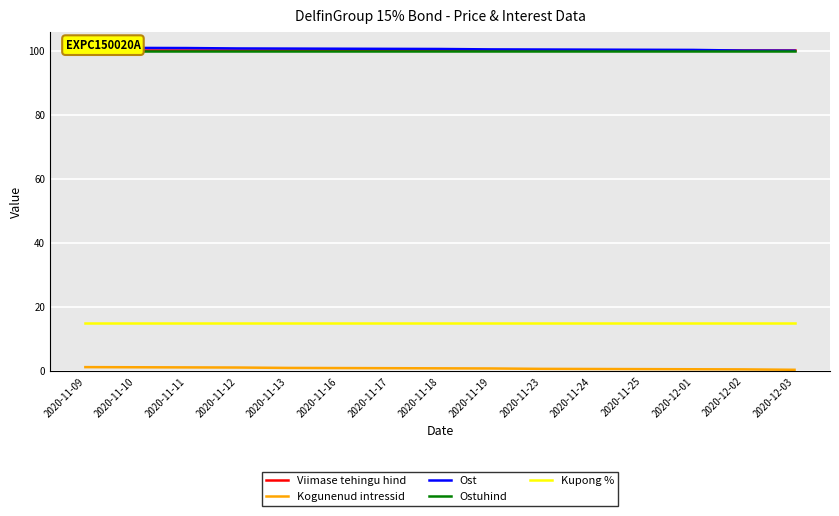

How many categories are shown in the chart?

15